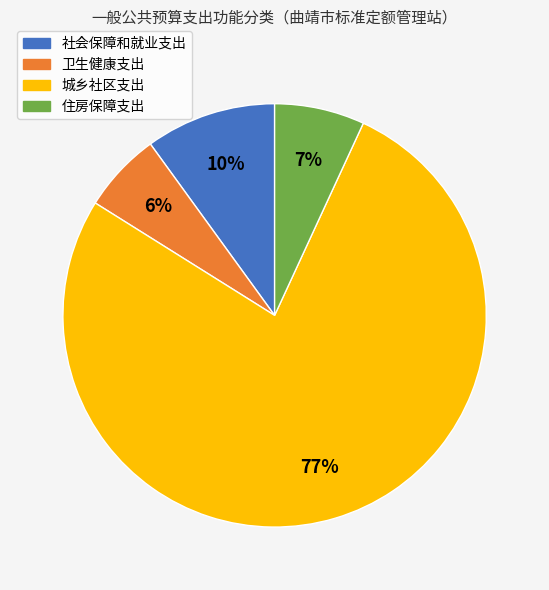

How many slices are in this pie chart?

4